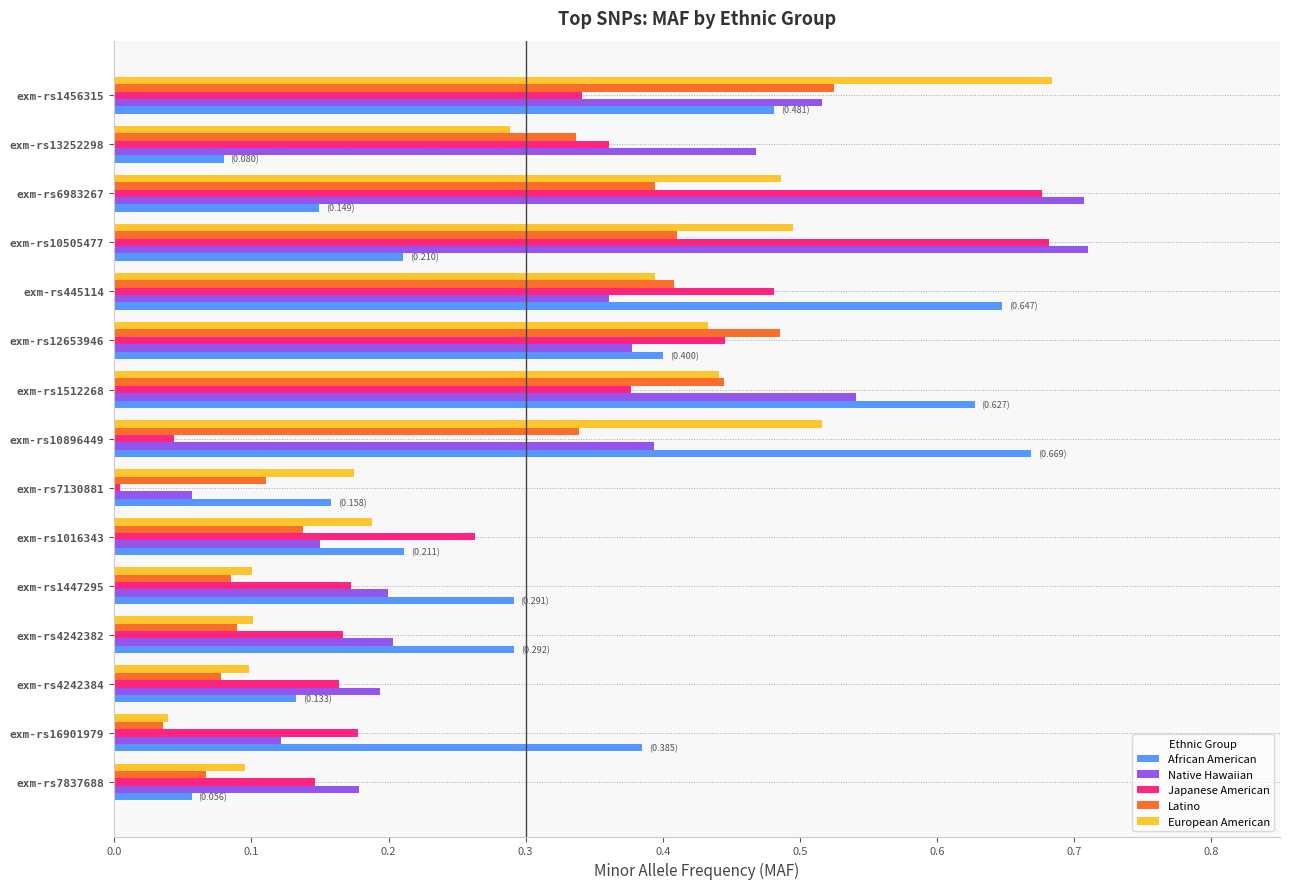

Count the number of data series in this chart.

5